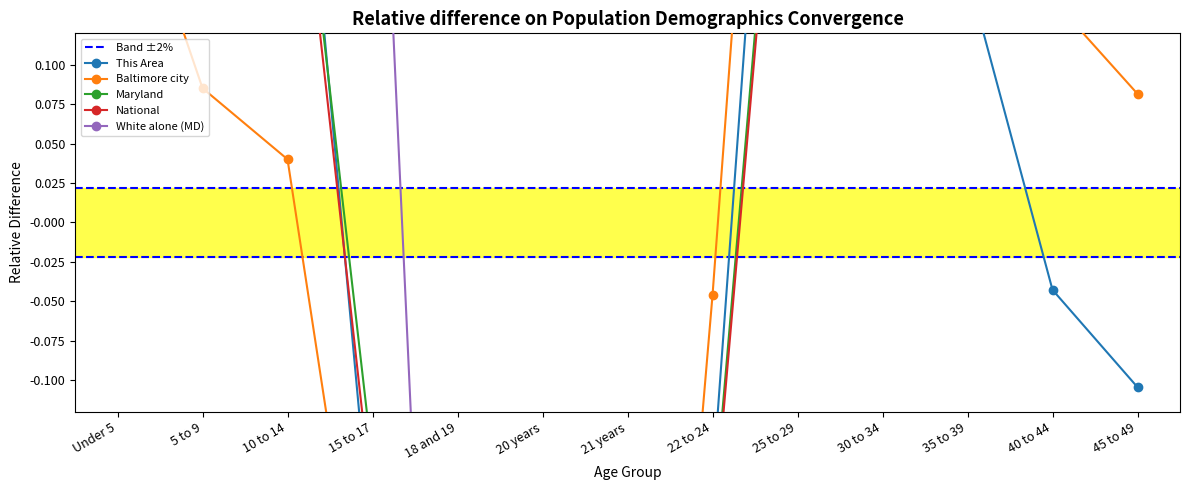

What is the label of the 10th point from the right?

15 to 17